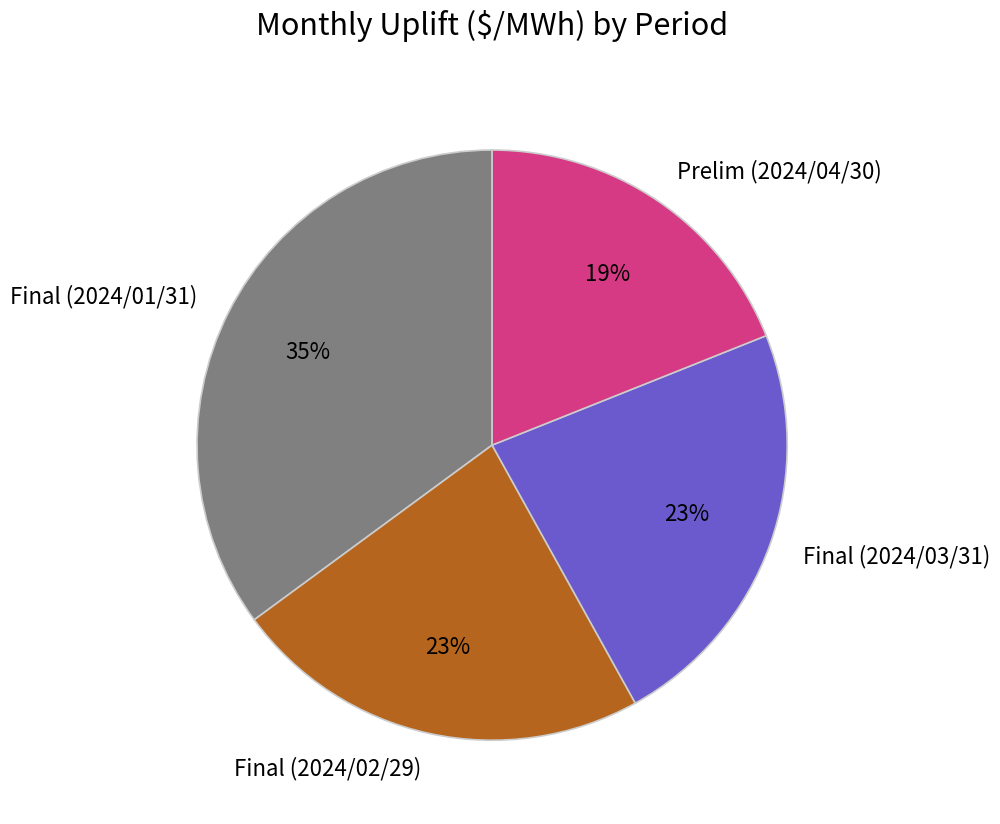

Does any single category account for the majority?

No